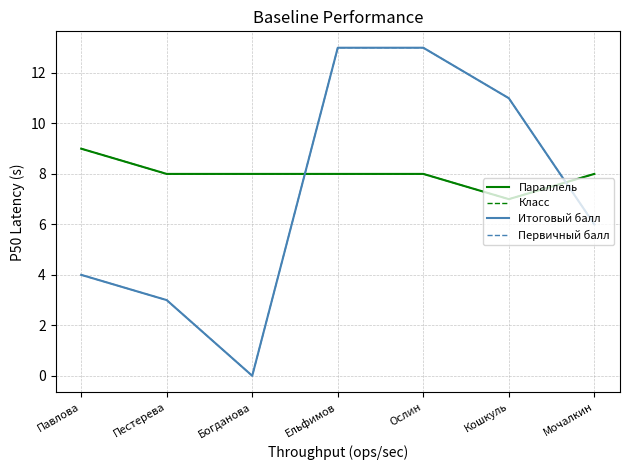

Is this an area chart (filled region under the line)?

No